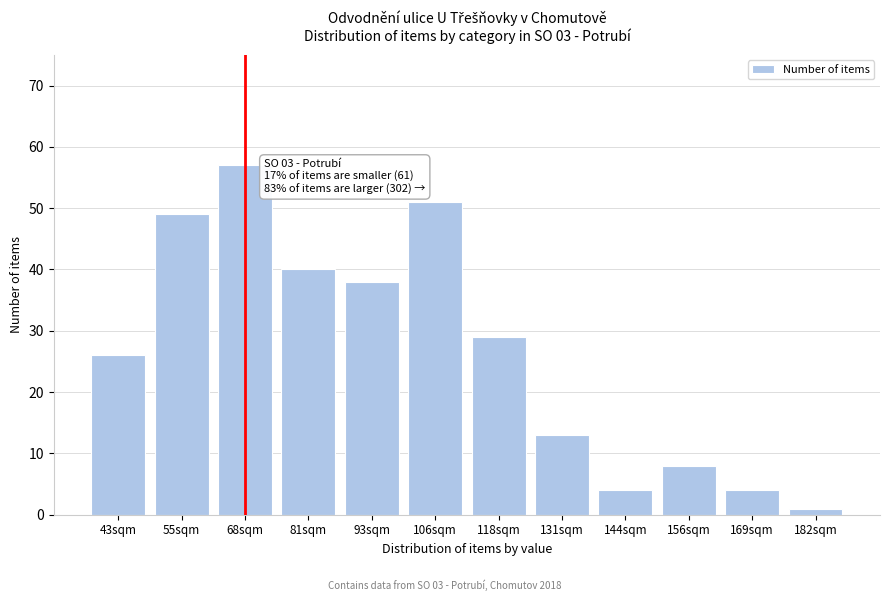

Reading right to left, extract all data points from this chart.

1	4	8	4	13	29	51	38	40	57	49	26